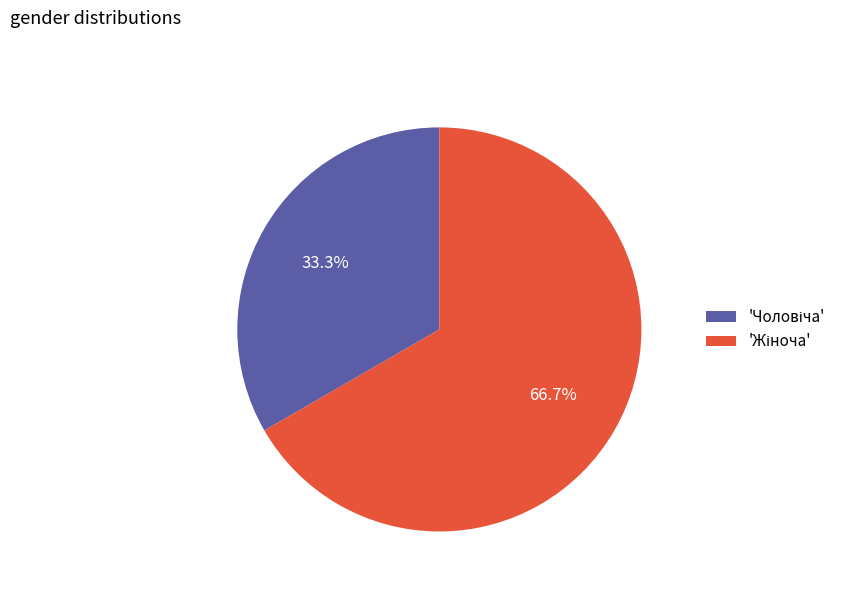

Is there a majority slice in this chart?

Yes